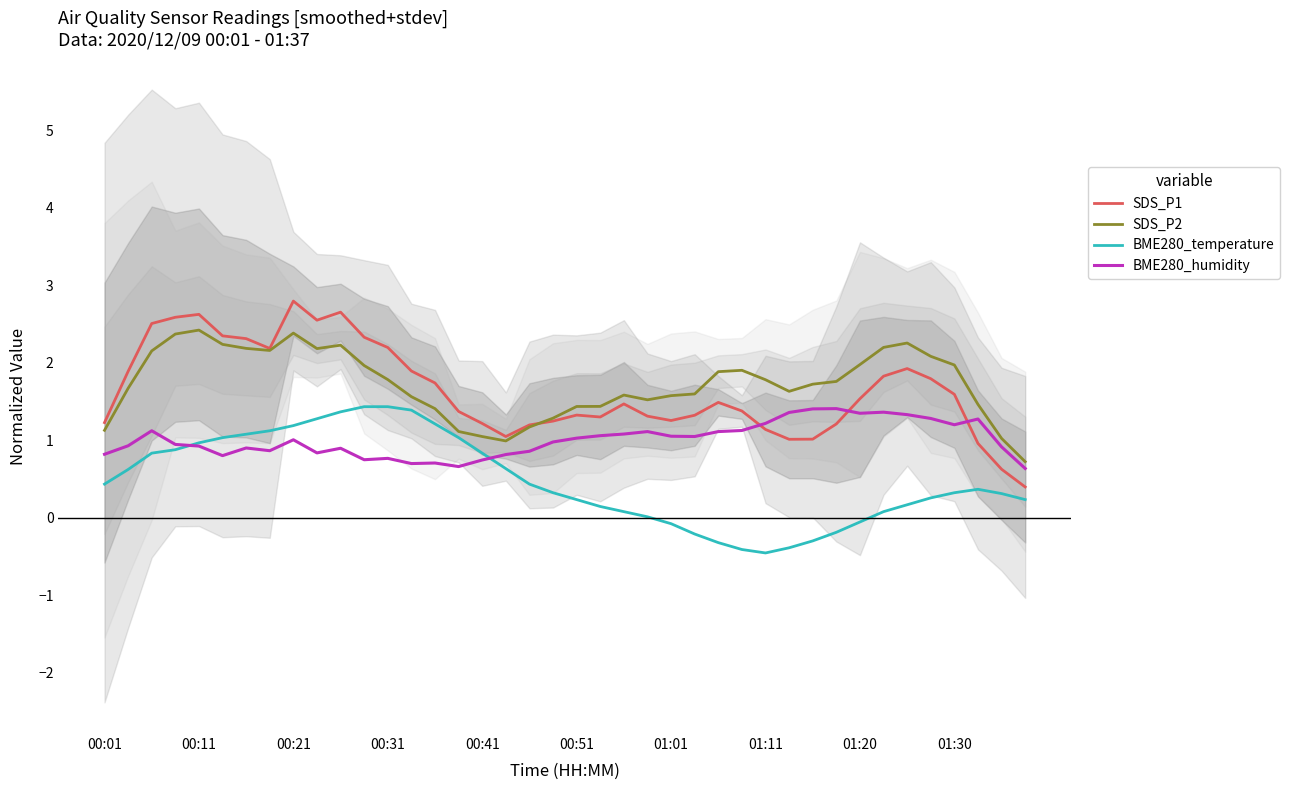

The SDS_P1 series shows 1.2 at 00:01. True or false?

True